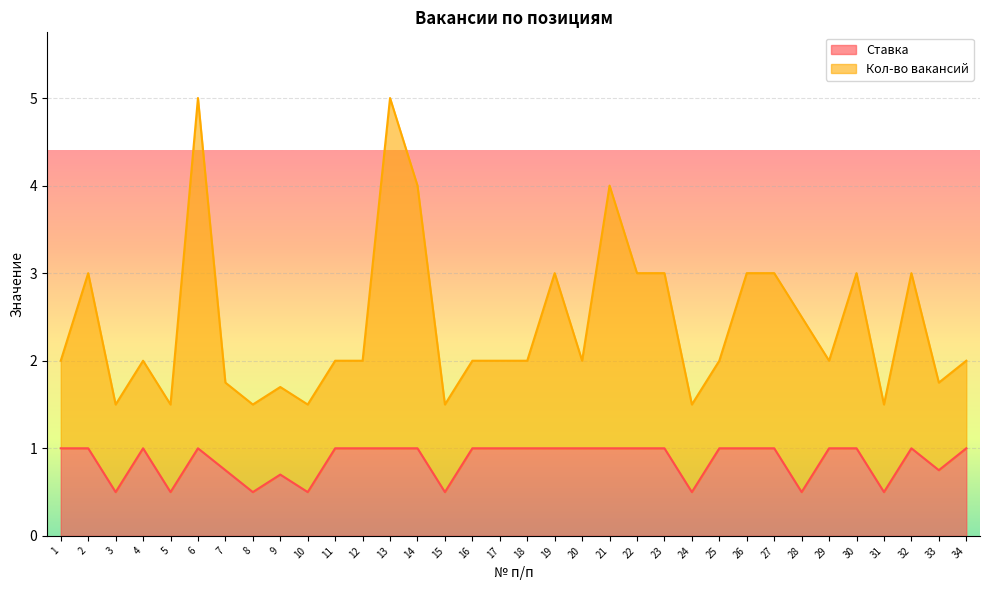

How many data points are less than 1?

11